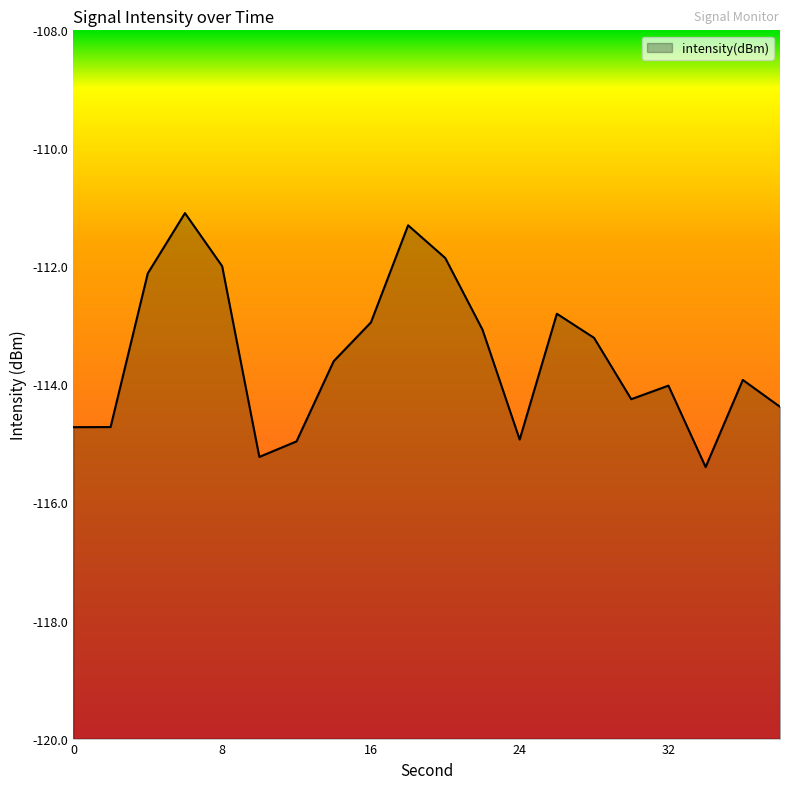

Which label corresponds to the largest value in the chart?

6